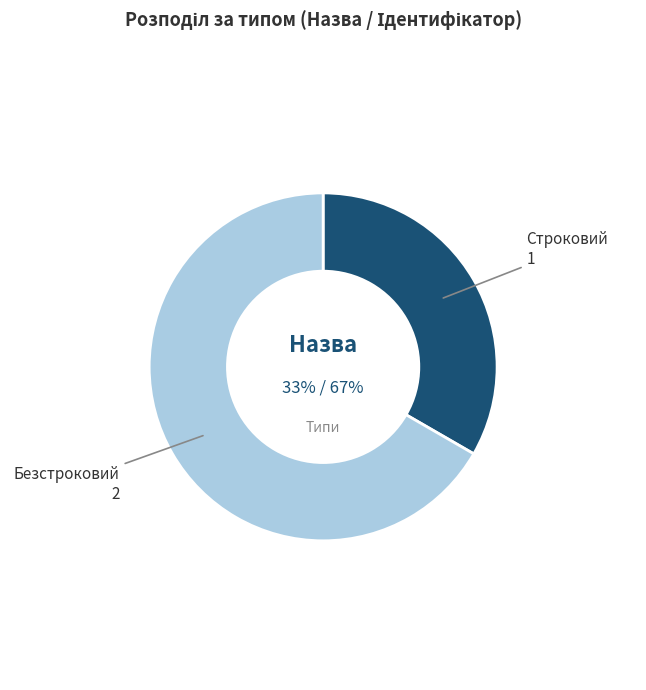

Count the number of slices in the pie.

2